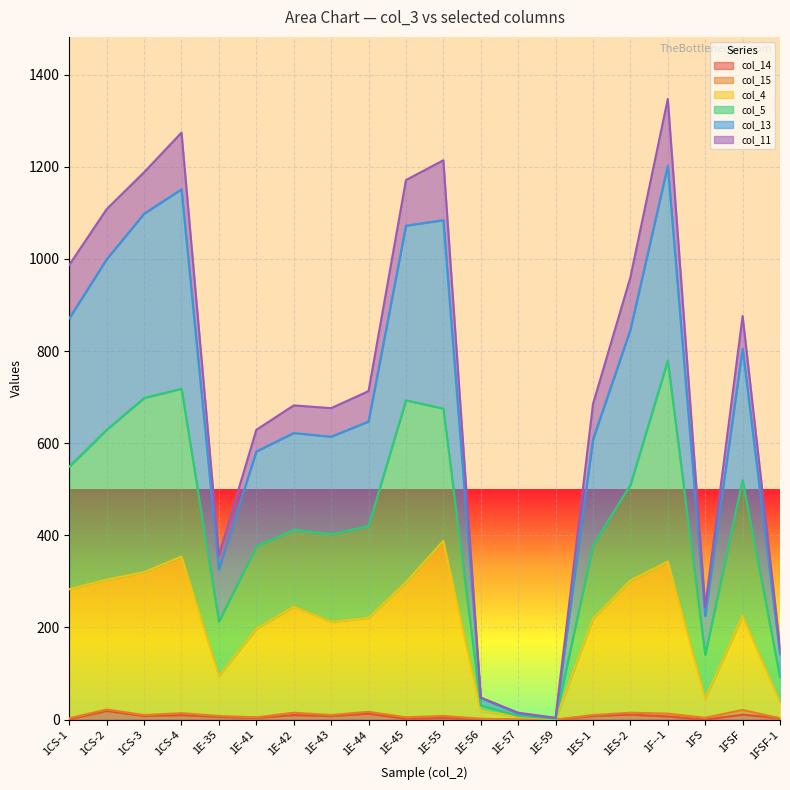

How many lines are shown in the chart?

6